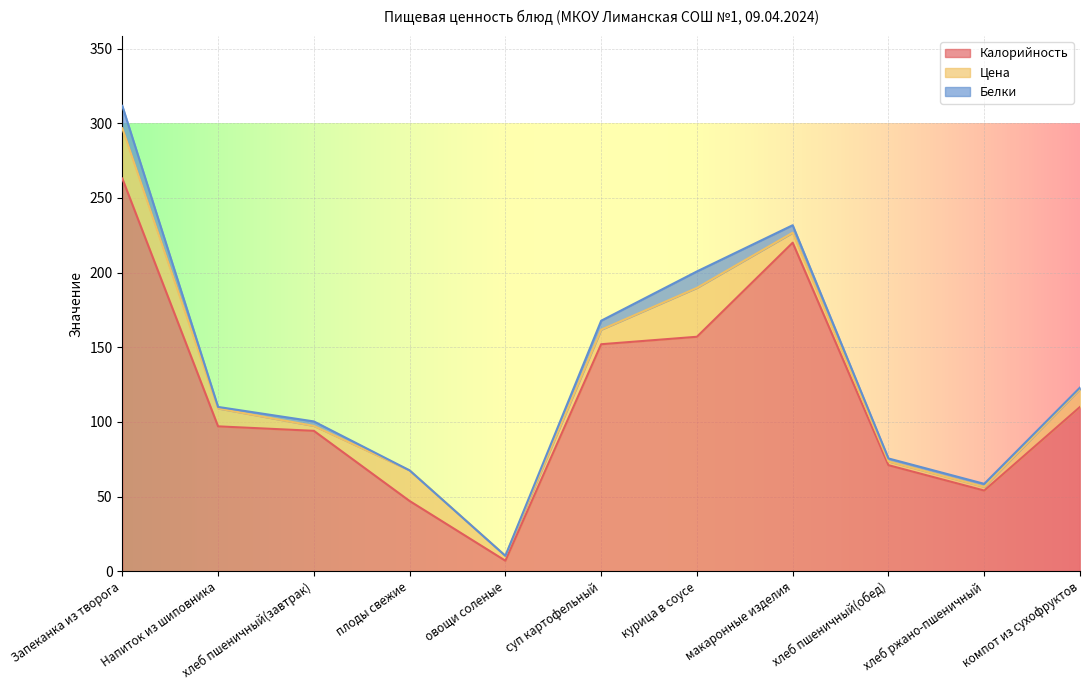

In Белки, how many points are higher than both neighbors (excluding endpoints)?

2